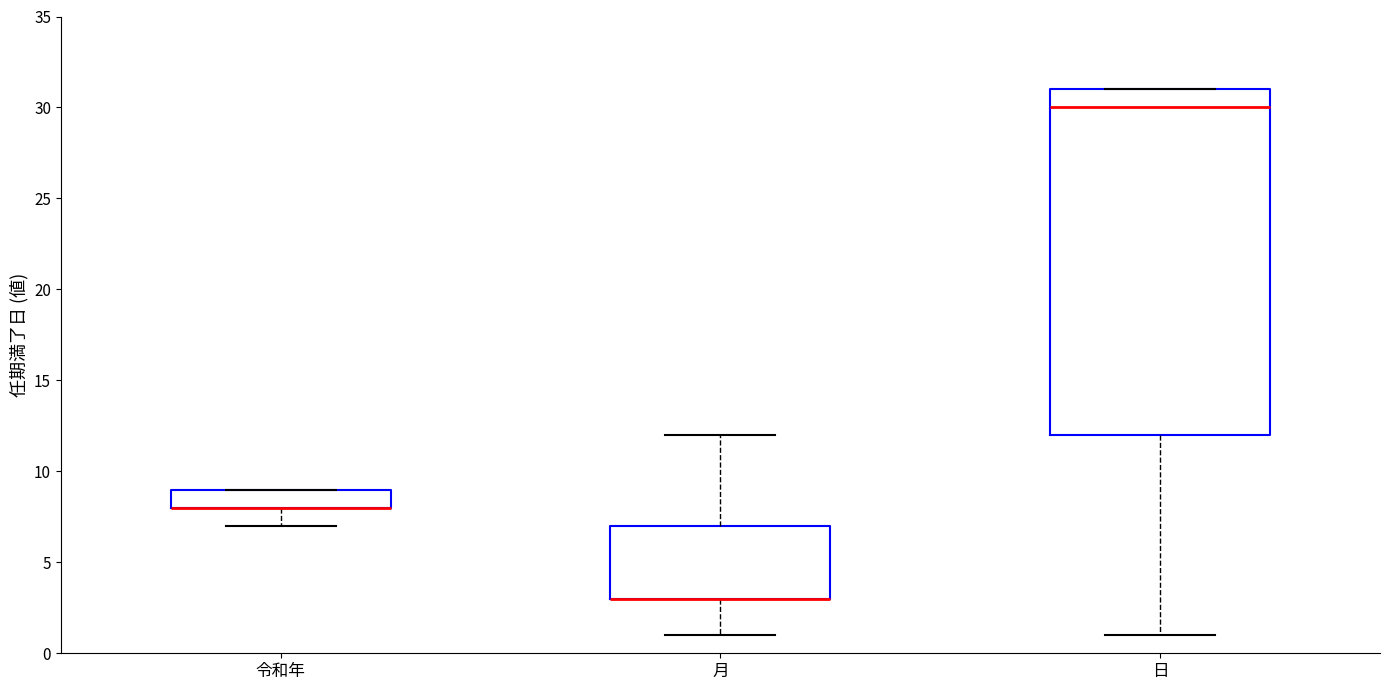

Comparing the boxes themselves (not the whiskers), which one is the tallest?

日